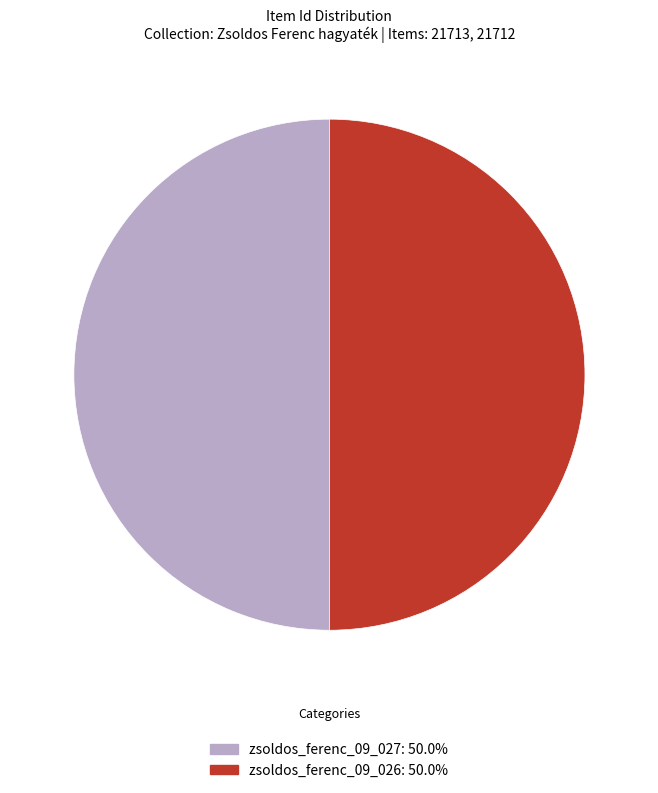

What is the ratio of the value at zsoldos_ferenc_09_026 to the value at zsoldos_ferenc_09_027?

1.0